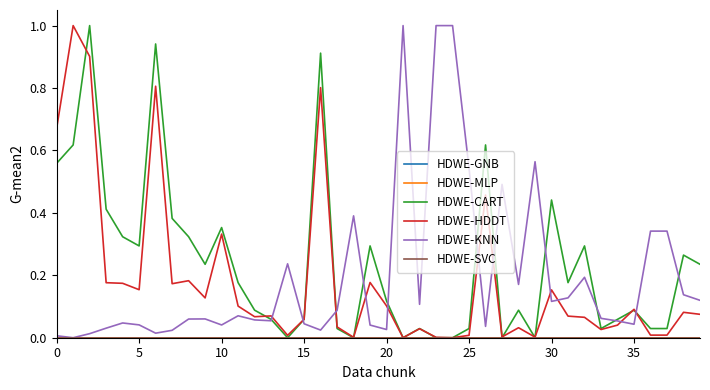

Is this an area chart (filled region under the line)?

No